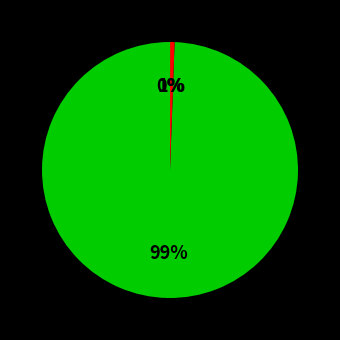

To the nearest percent, what is the average slice percentage?

33%